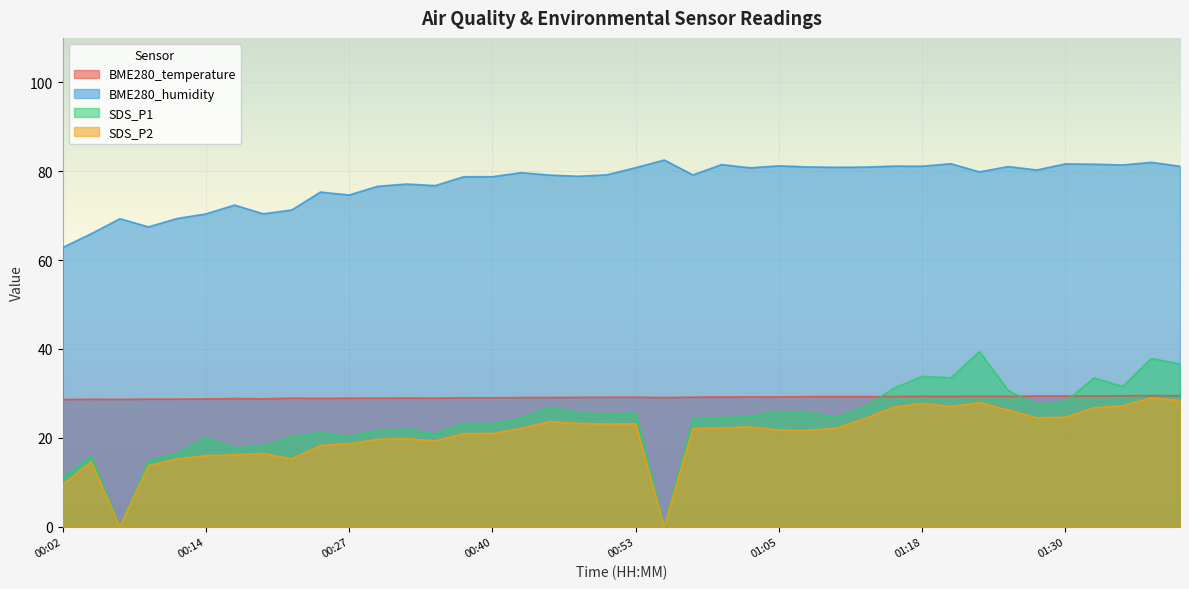

In SDS_P1, how many points are higher than both neighbors (excluding endpoints)?

12